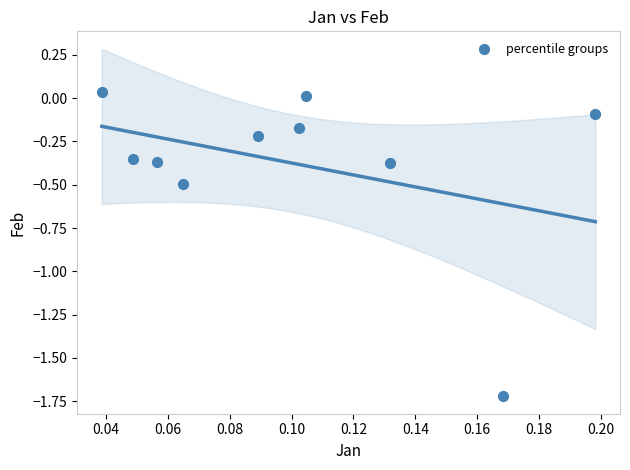

What is the range of Y values (max minus min)?

1.8